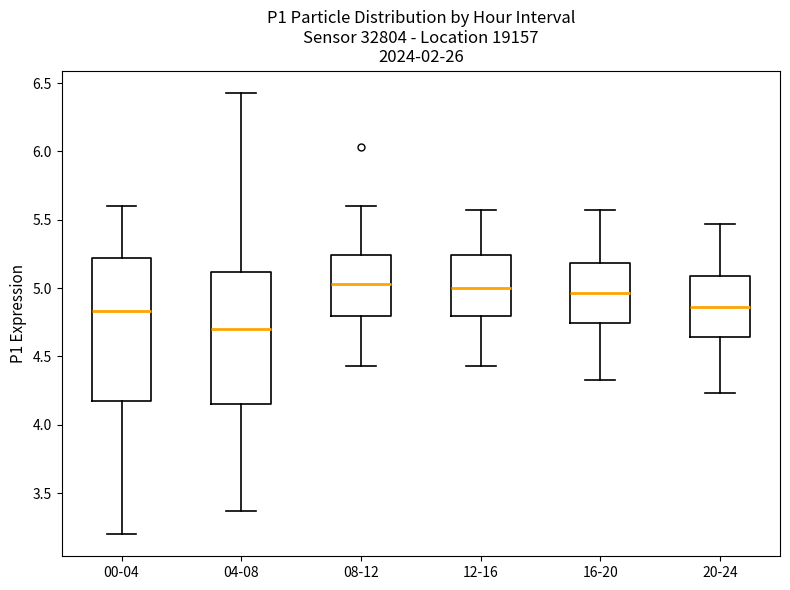

Where is the lower edge of the box for 20-24 on the y-axis? The values are not printed on the chart, so give them approximately, as read against the axis.

4.65